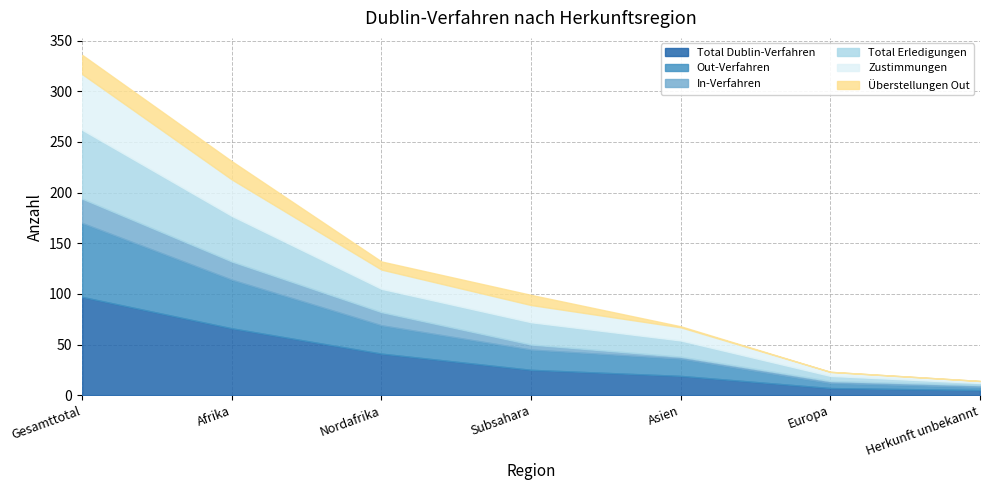

What position from the left is Nordafrika?

3